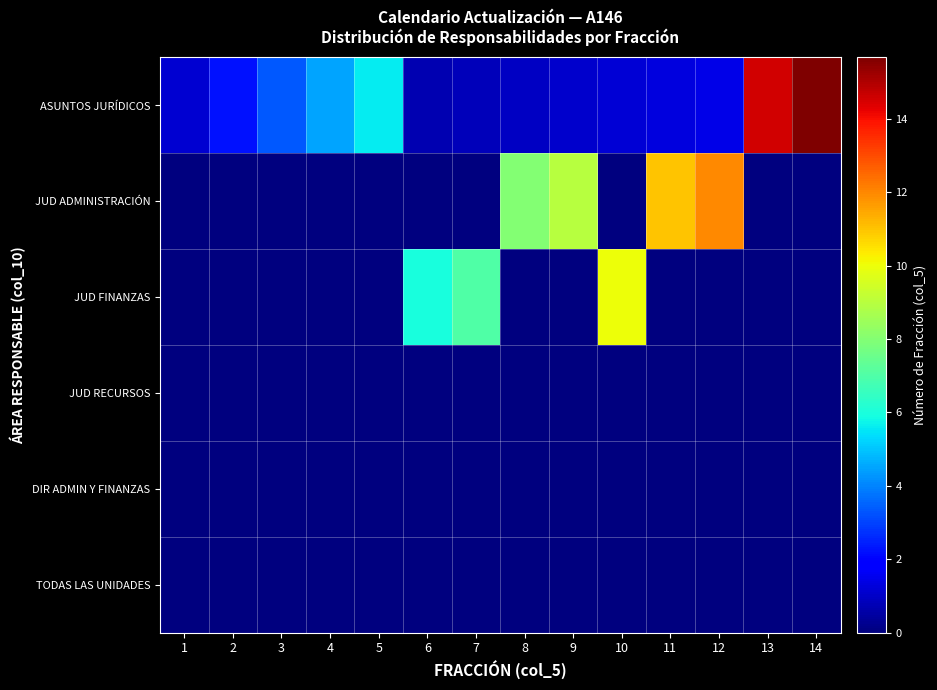

At 1, list the series in order from largest to smallest.

ASUNTOS JURÍDICOS, JUD ADMINISTRACIÓN, JUD FINANZAS, JUD RECURSOS, DIR ADMIN Y FINANZAS, TODAS LAS UNIDADES